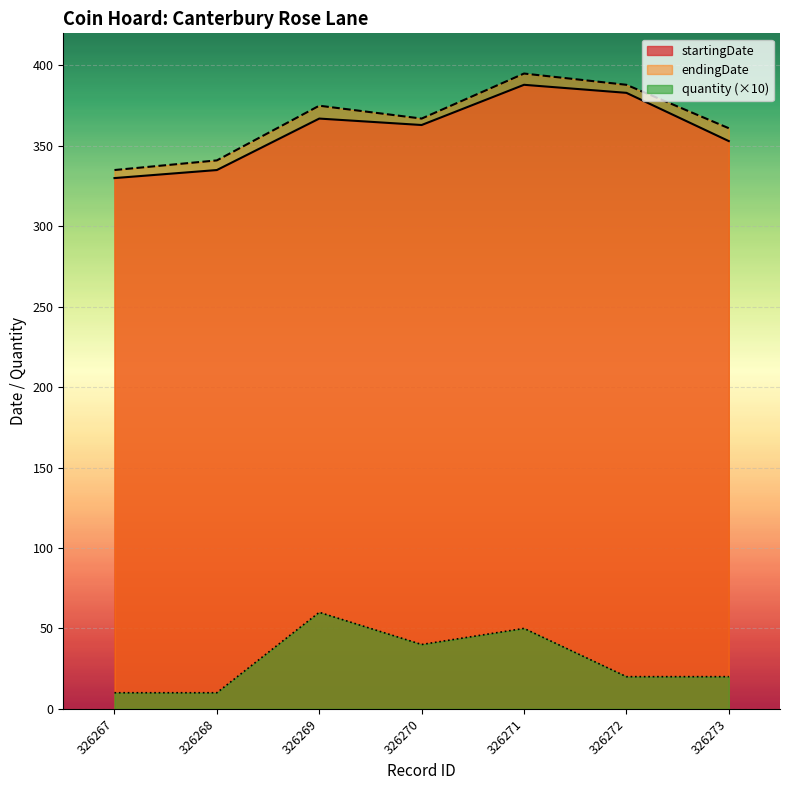

What is the spread (max minus min) of values at 326273?

341